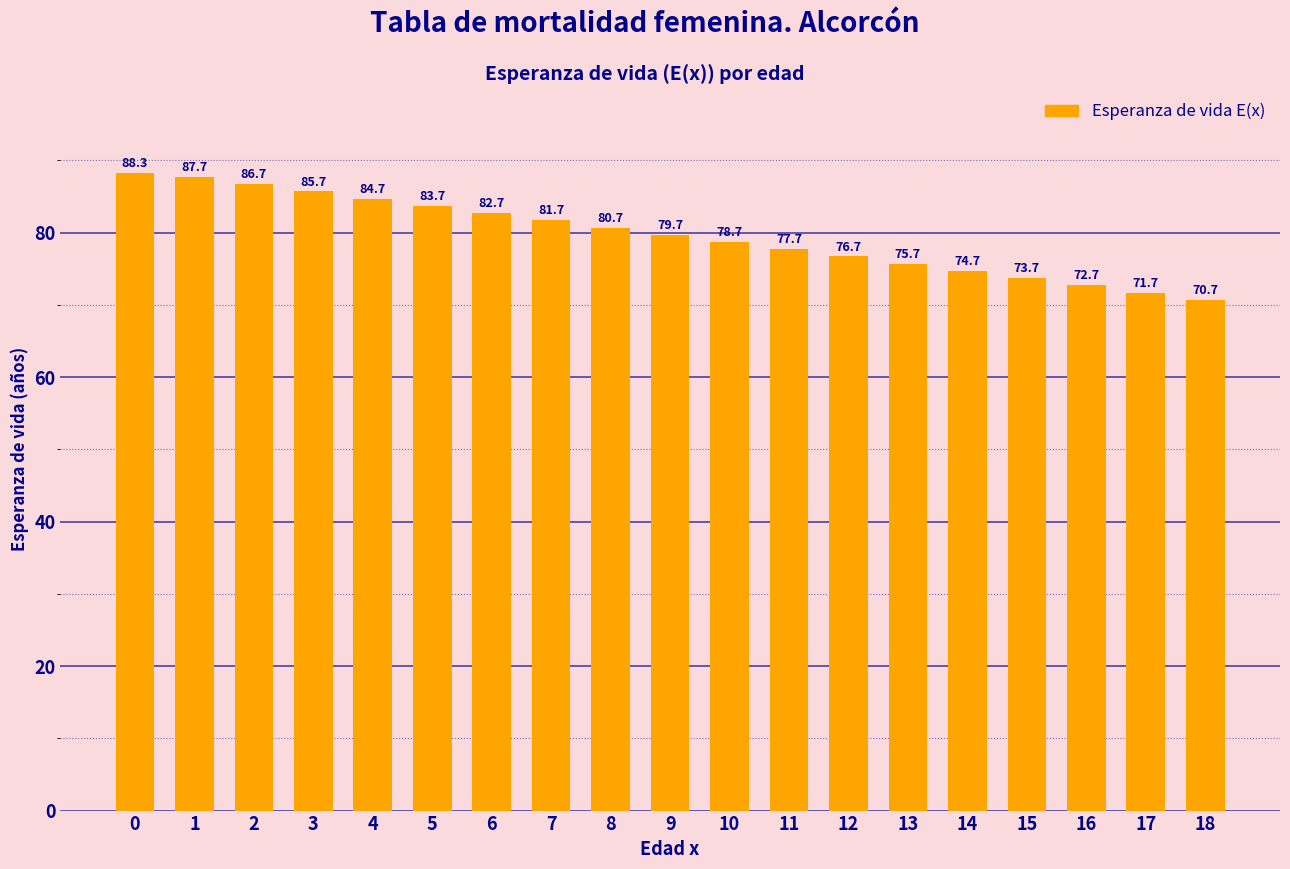

Is it true that the value at 7 is 37.9?

False